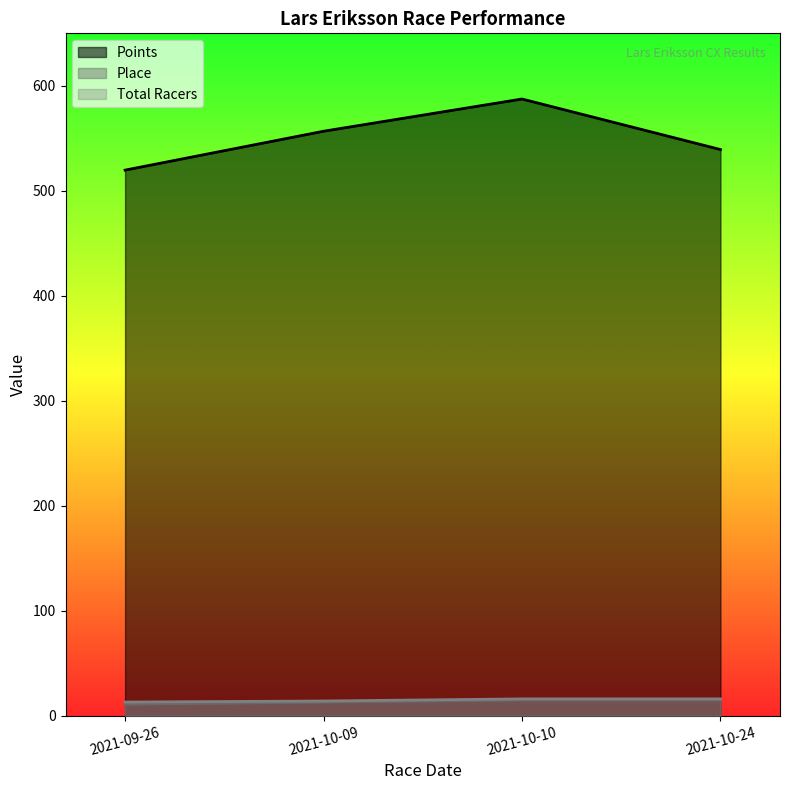

Does the chart display data point markers on the line(s)?

No